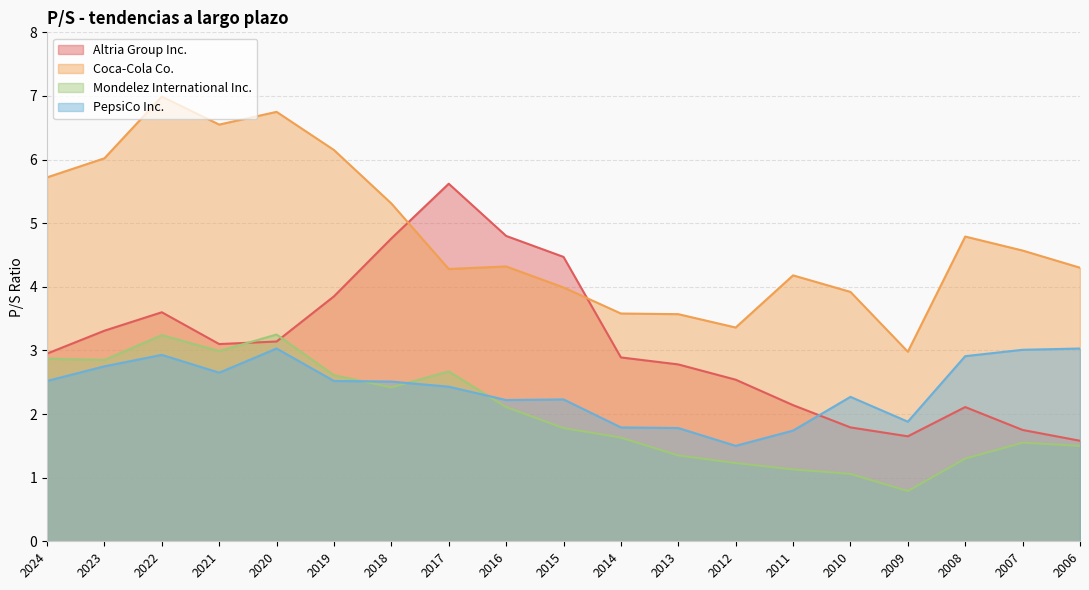

What is the spread (max minus min) of values at 2021?

3.9